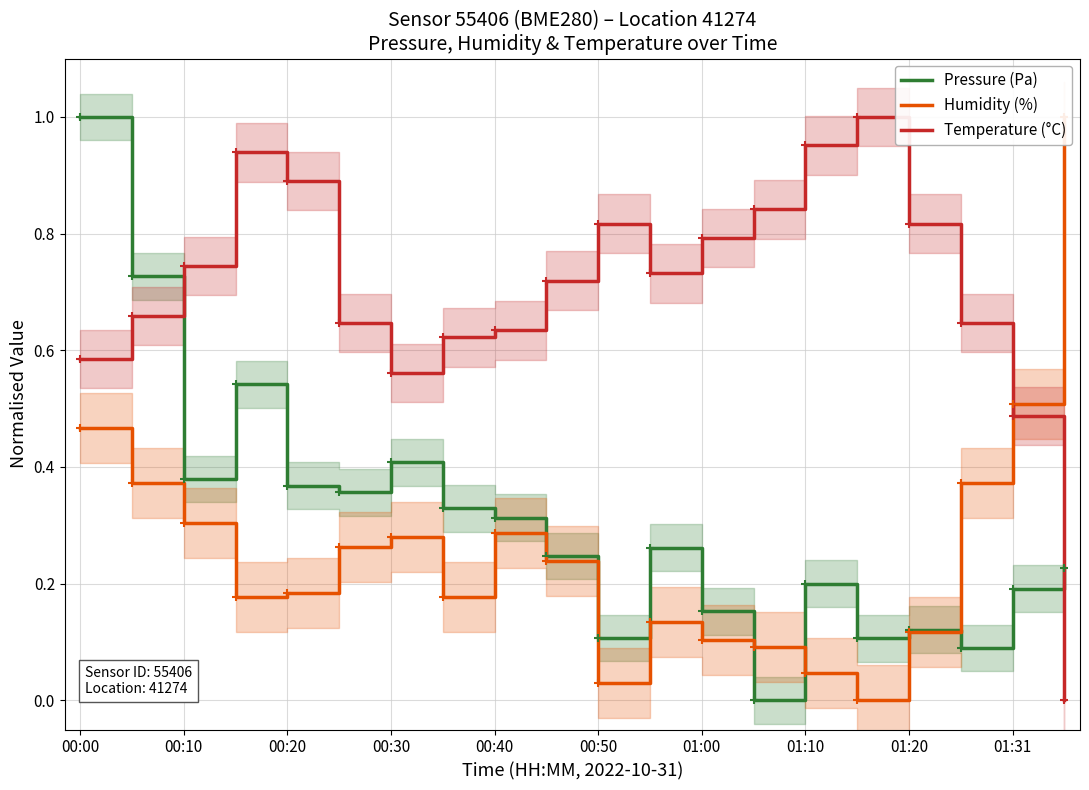

How many lines are shown in the chart?

3